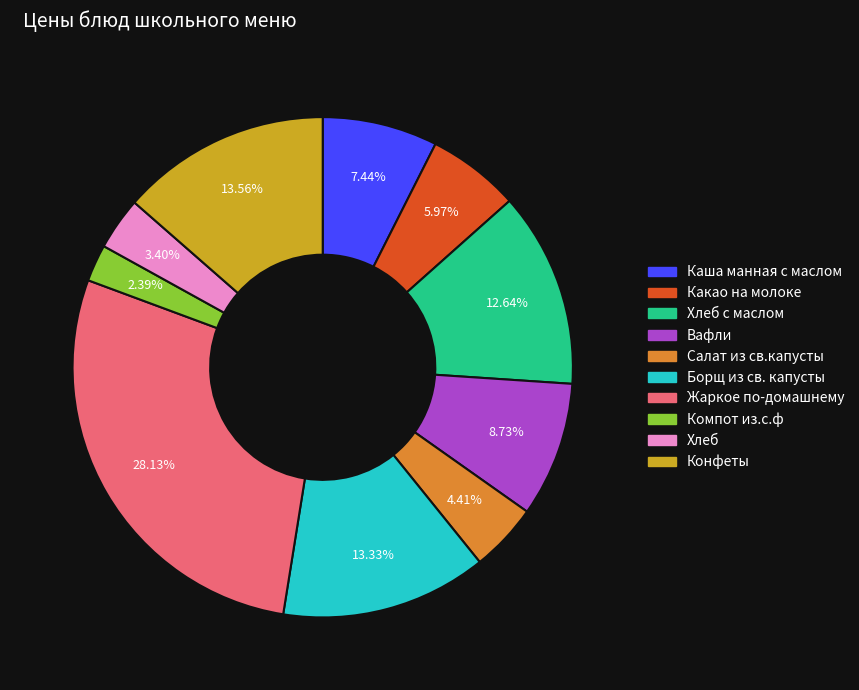

Does any single category account for the majority?

No